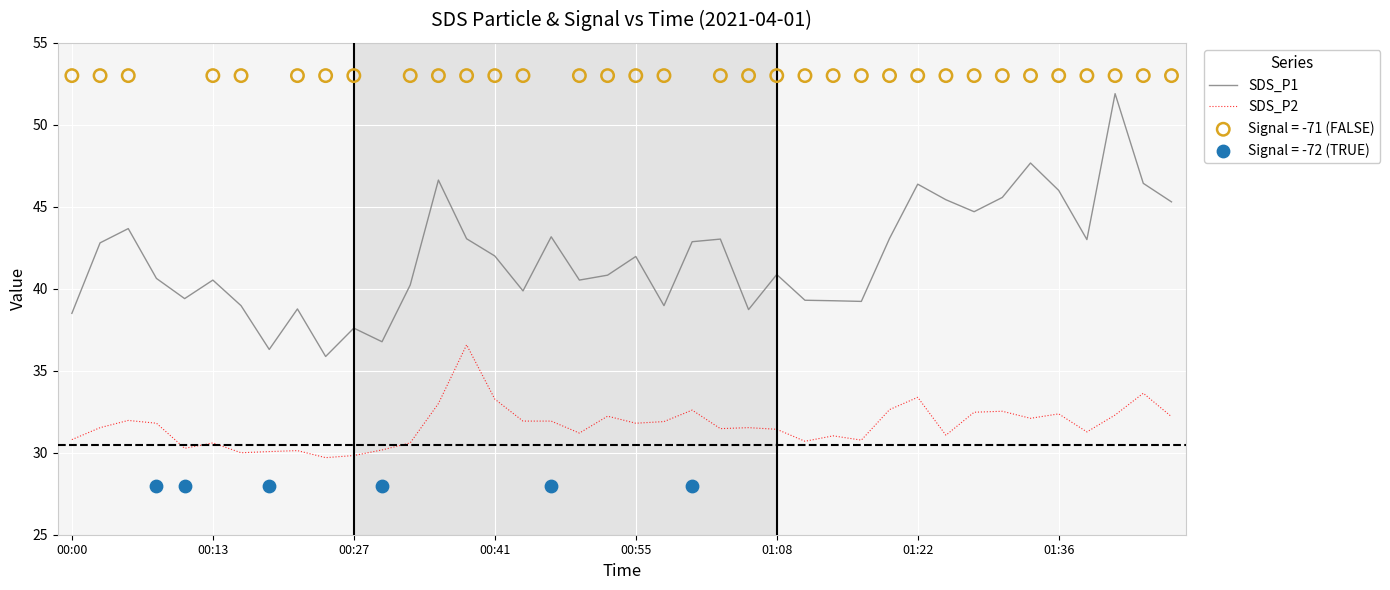

Which series has the largest Y range (max minus min)?

SDS_P1